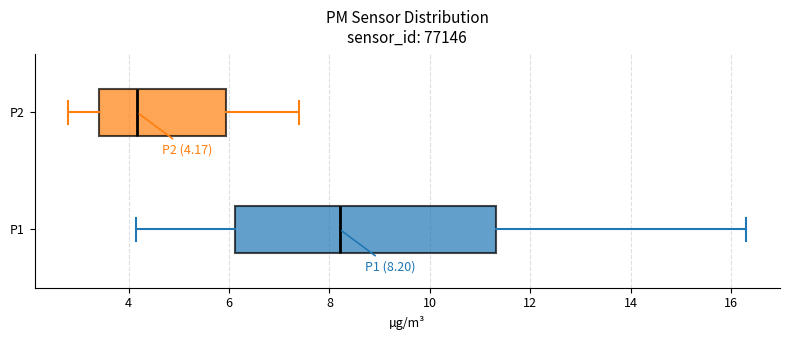

Which box is the widest, from its left edge to its right edge?

P1